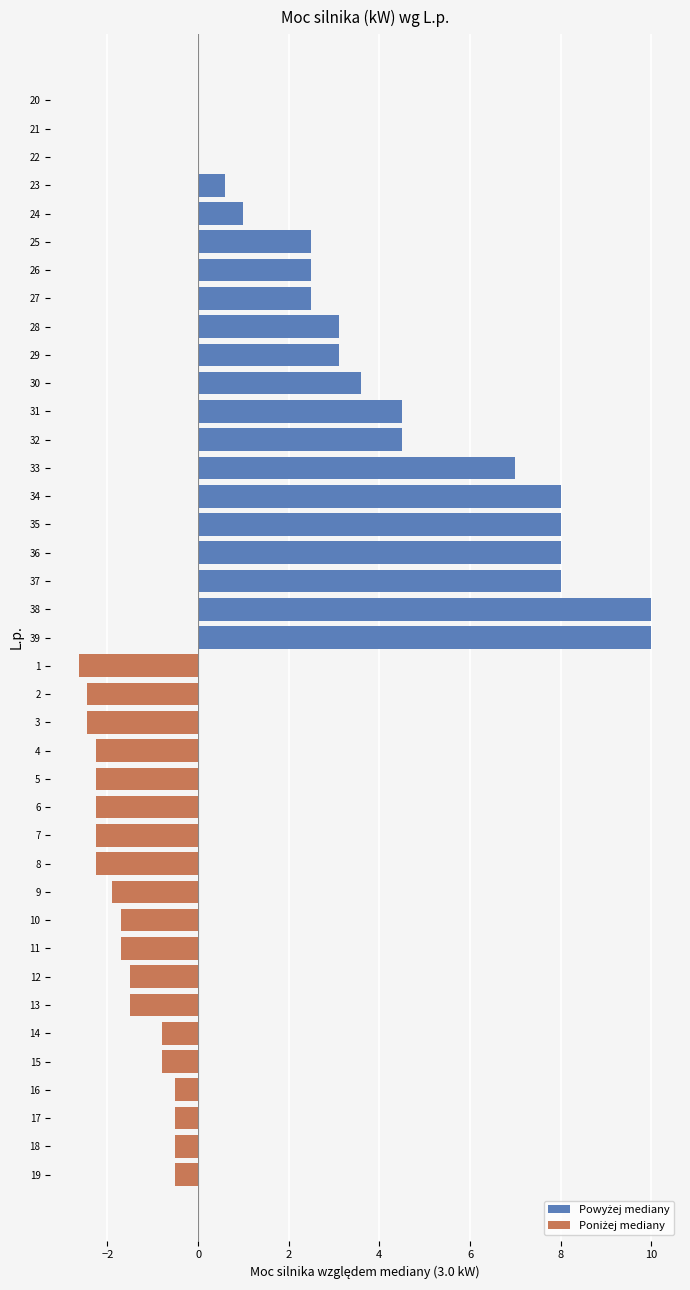

Reading left to right, extract all data points from this chart.

0.4	0.6	0.6	0.8	0.8	0.8	0.8	0.8	1.1	1.3	1.3	1.5	1.5	2.2	2.2	2.5	2.5	2.5	2.5	3.0	3.0	3.0	3.6	4.0	5.5	5.5	5.5	6.1	6.1	6.6	7.5	7.5	10.0	11.0	11.0	11.0	11.0	13.0	13.0